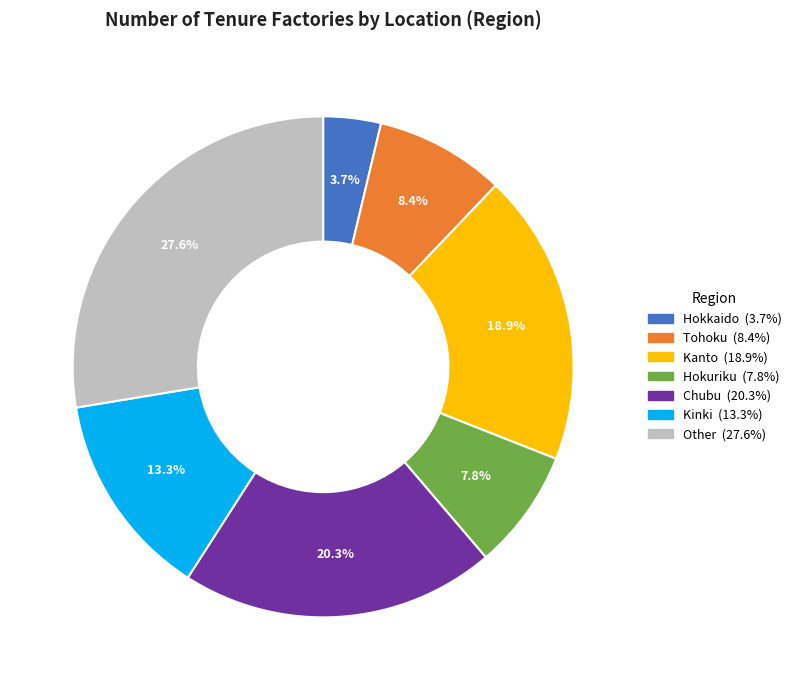

How many segments does this pie chart have?

7